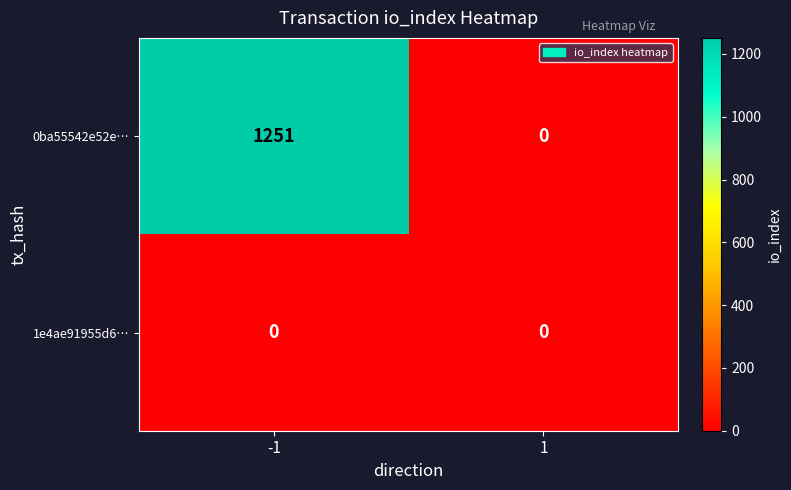

Reading right to left, list all the values displayed in this chart.

0ba55542e52e…: 0	1251
1e4ae91955d6…: 0	0